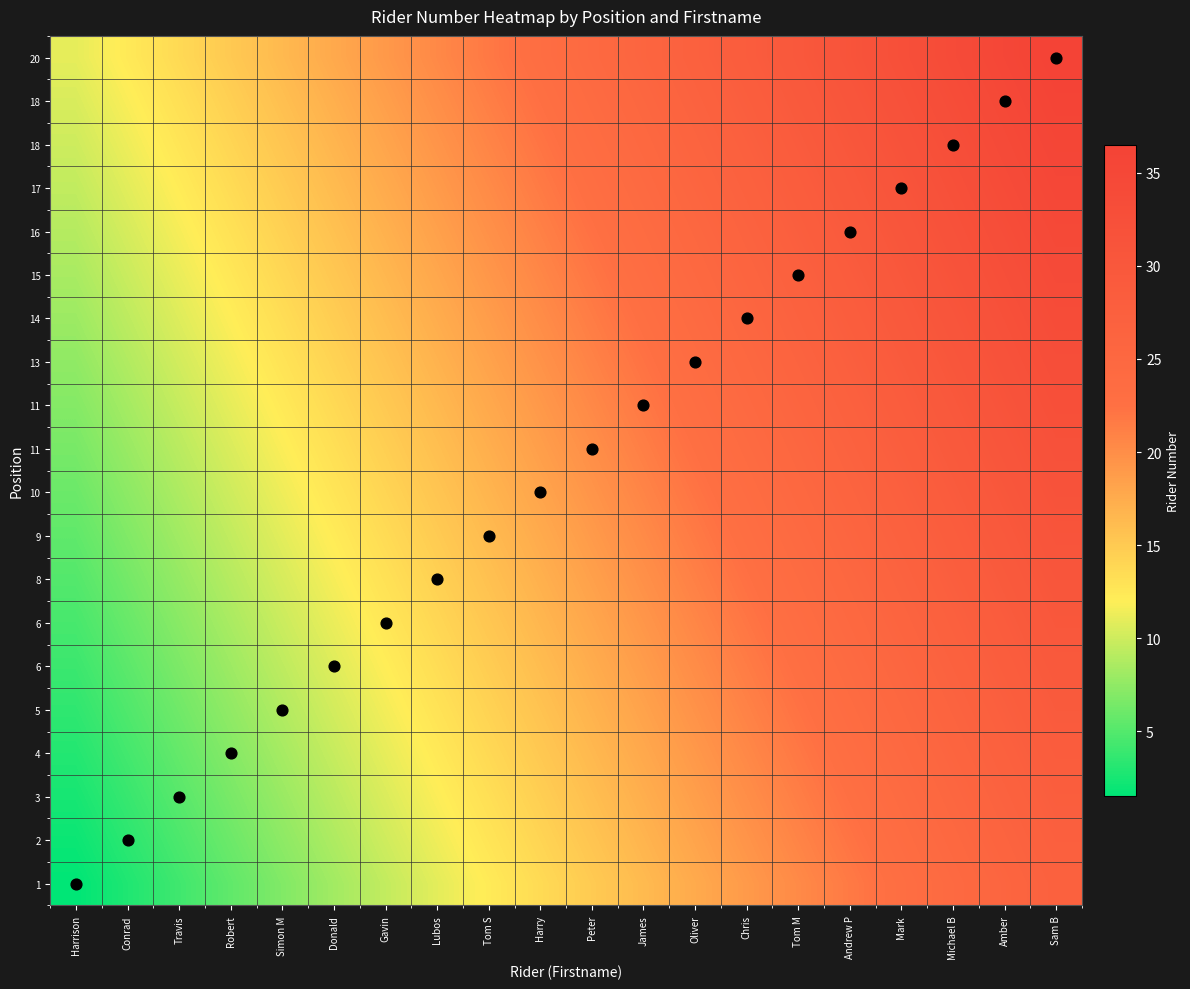

At which category is the sum across all series the highest?

Sam B